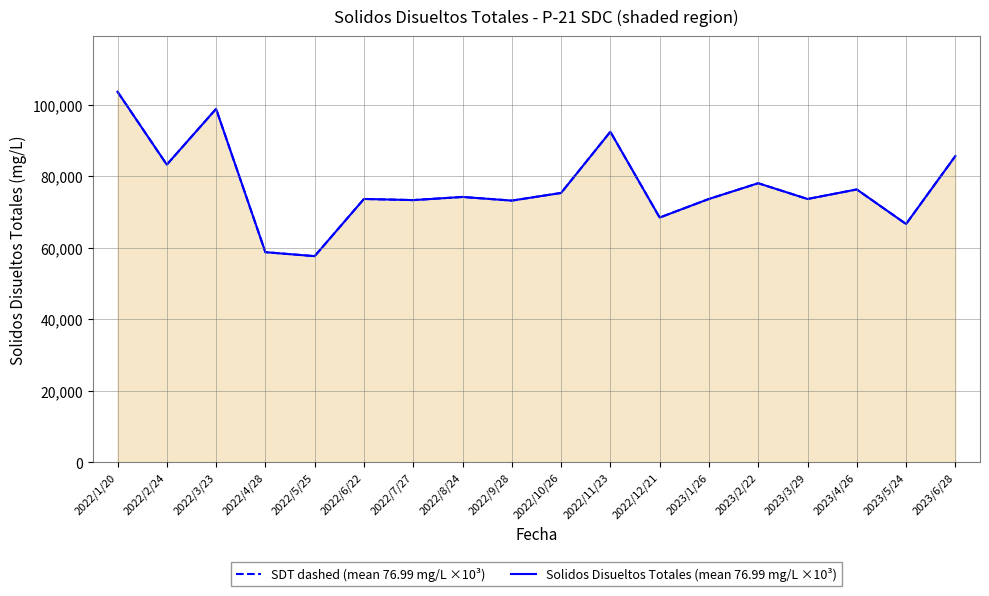

Reading left to right, extract all data points from this chart.

SDT dashed (mean 76.99 mg/L ×10³): 2022/1/20=103600	2022/2/24=83200	2022/3/23=98800	2022/4/28=58712	2022/5/25=57600	2022/6/22=73600	2022/7/27=73280	2022/8/24=74160	2022/9/28=73140	2022/10/26=75280	2022/11/23=92400	2022/12/21=68400	2023/1/26=73600	2023/2/22=78000	2023/3/29=73590	2023/4/26=76260	2023/5/24=66592	2023/6/28=85600
Solidos Disueltos Totales (mean 76.99 mg/L ×10³): 2022/1/20=103600	2022/2/24=83200	2022/3/23=98800	2022/4/28=58712	2022/5/25=57600	2022/6/22=73600	2022/7/27=73280	2022/8/24=74160	2022/9/28=73140	2022/10/26=75280	2022/11/23=92400	2022/12/21=68400	2023/1/26=73600	2023/2/22=78000	2023/3/29=73590	2023/4/26=76260	2023/5/24=66592	2023/6/28=85600